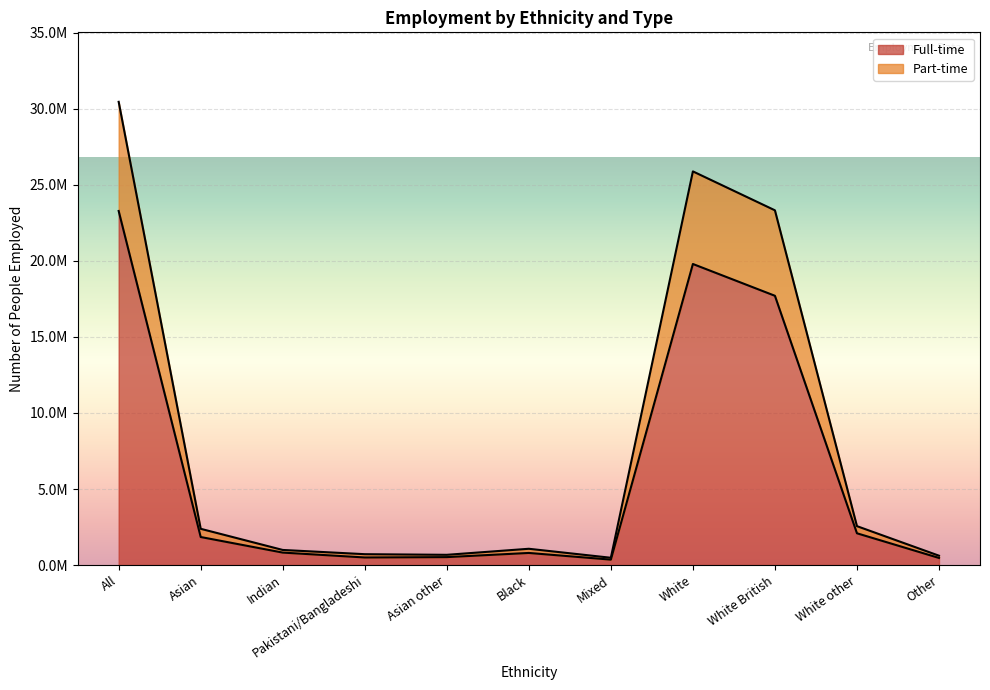

What are all the series names shown in the legend?

Full-time, Part-time